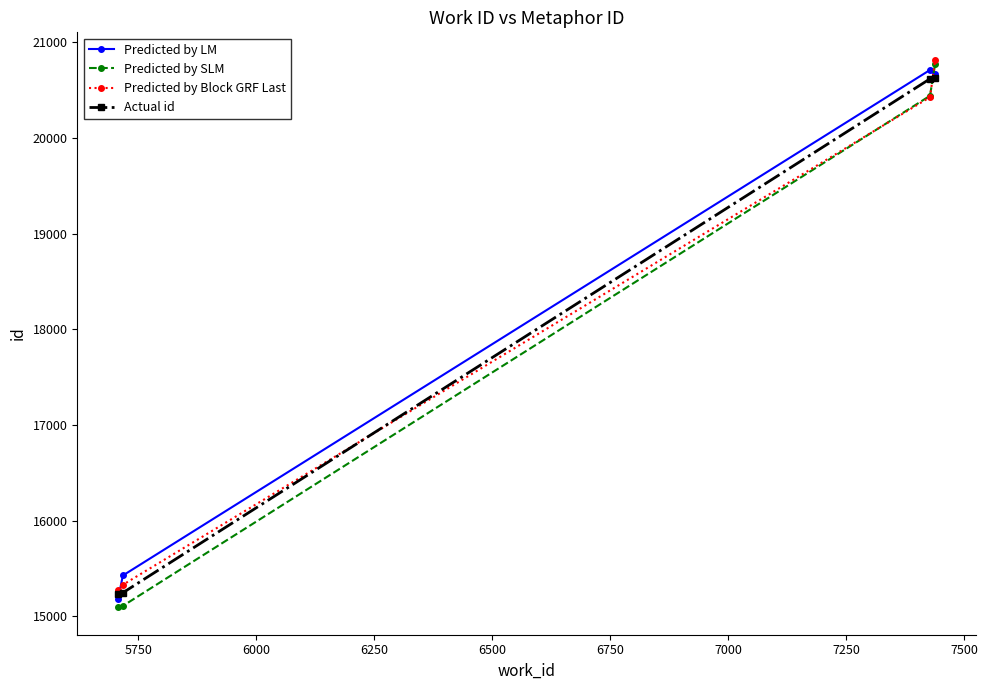

Which series has the widest spread of values?

Predicted by SLM